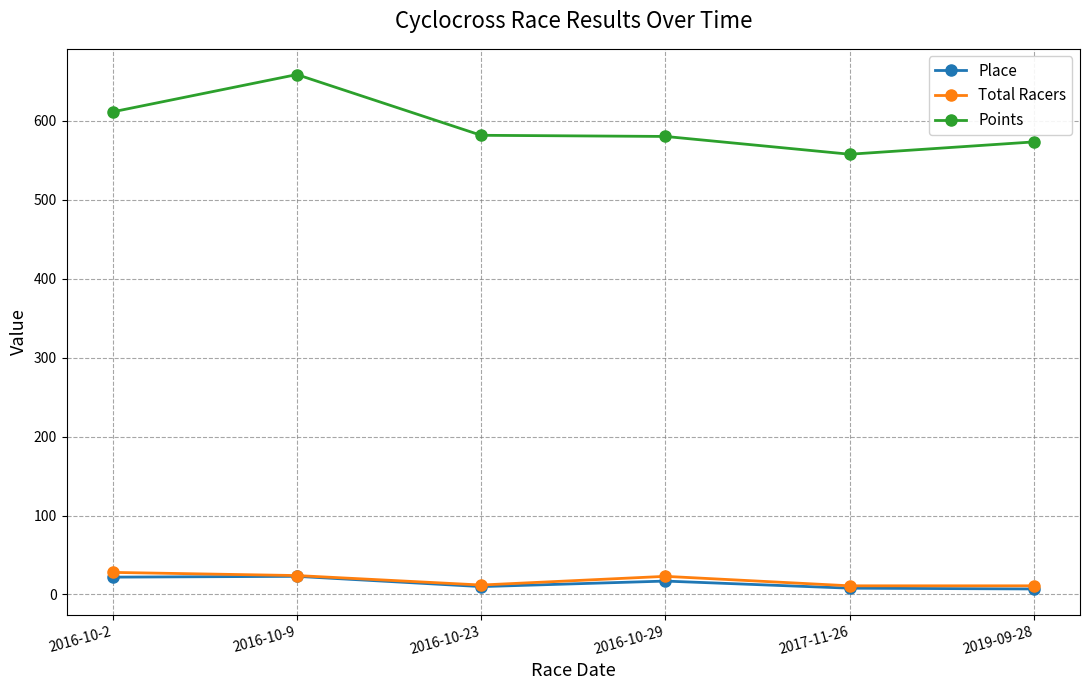

Which series has the largest range (max minus min)?

Points